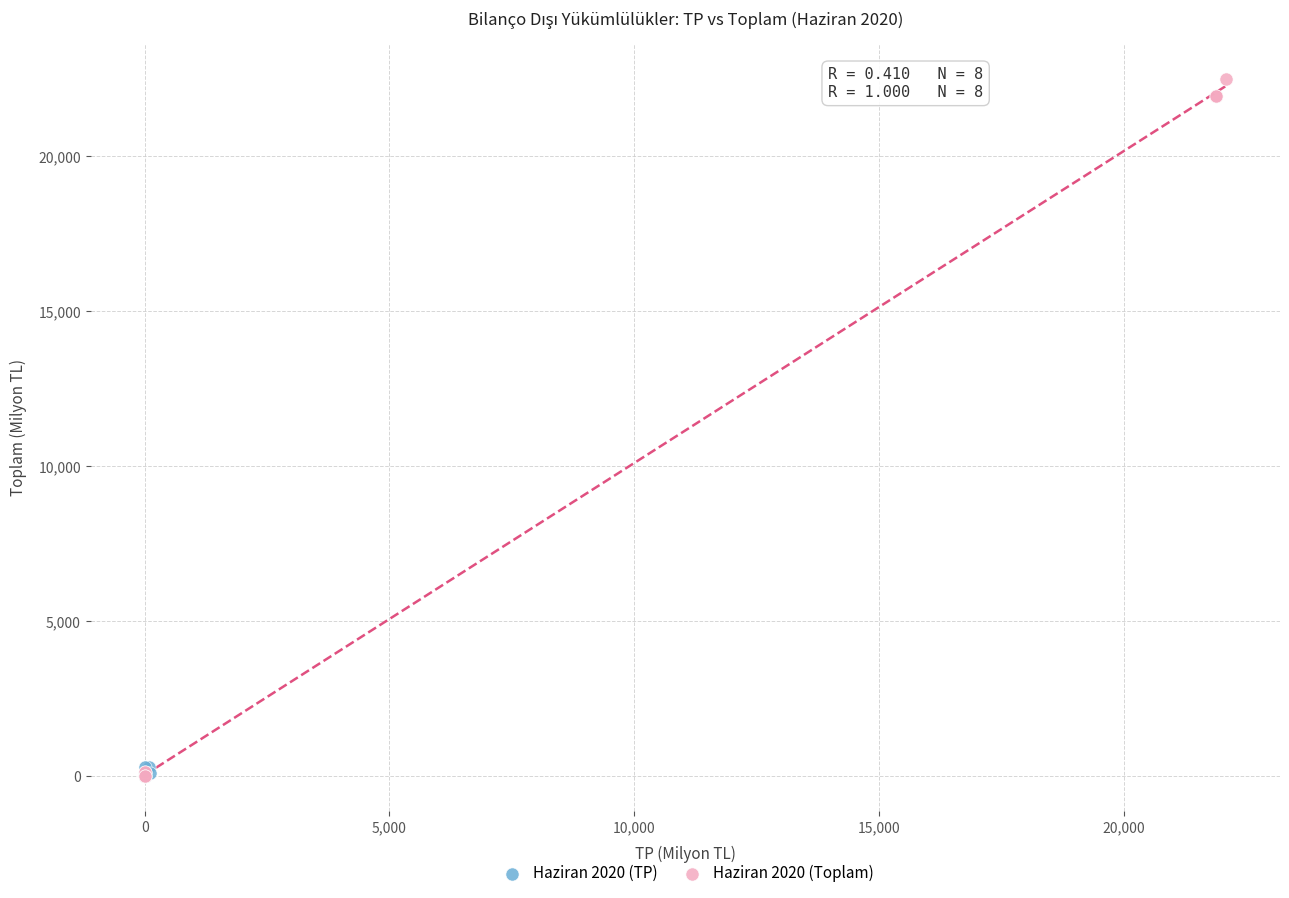

Which series reaches the maximum Y coordinate?

Haziran 2020 (Toplam)